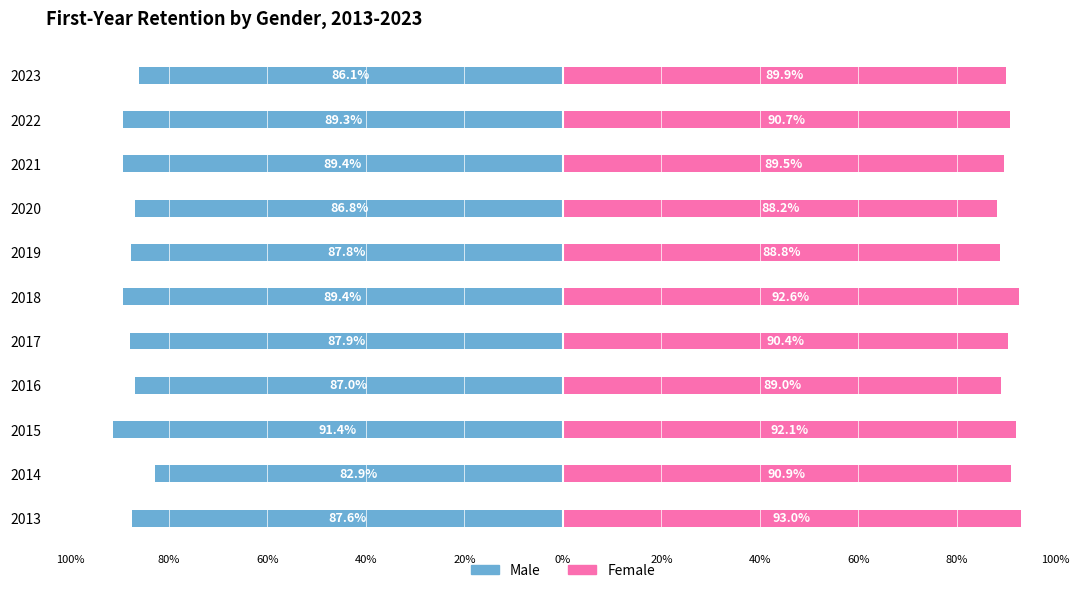

Are the bars grouped side by side (vs. stacked)?

Yes